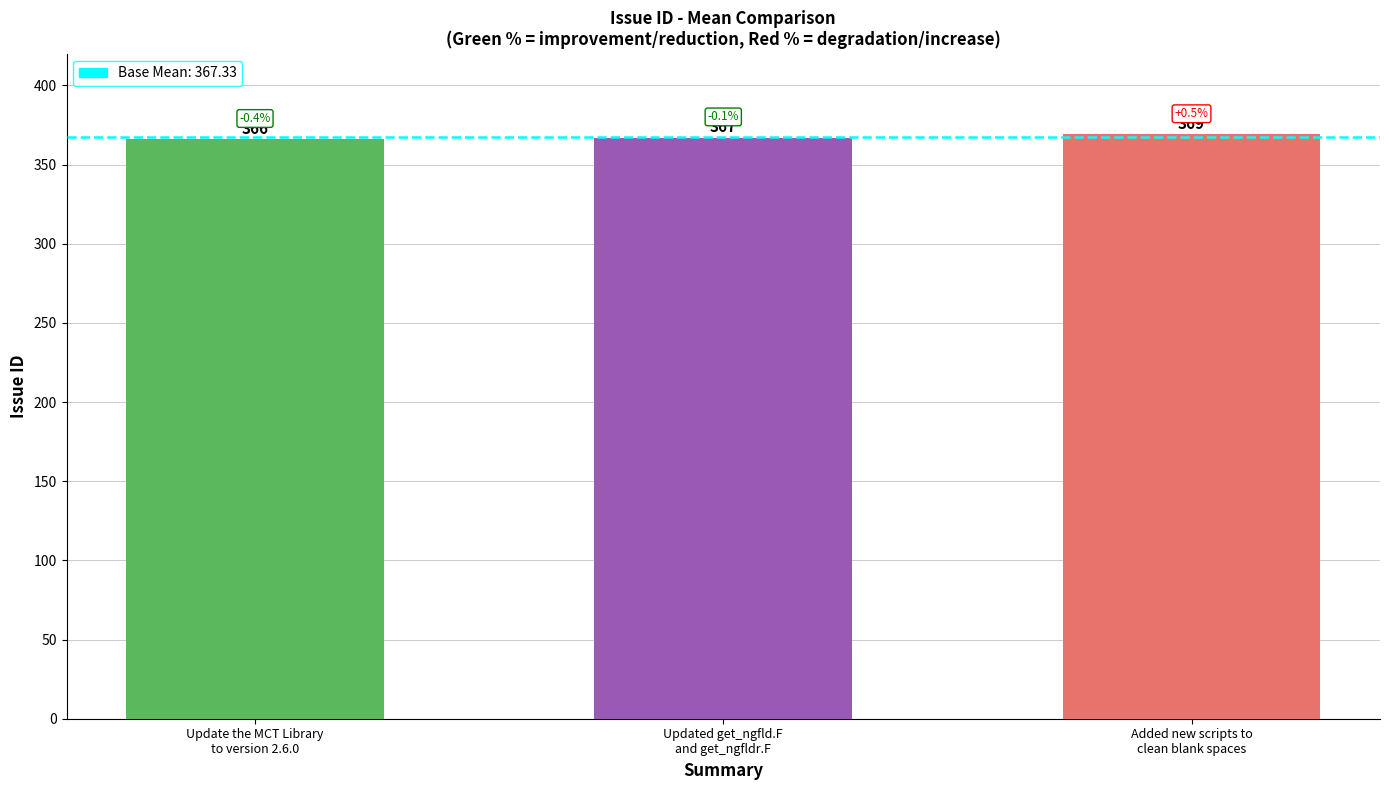

What is the minimum value shown in the chart?

366